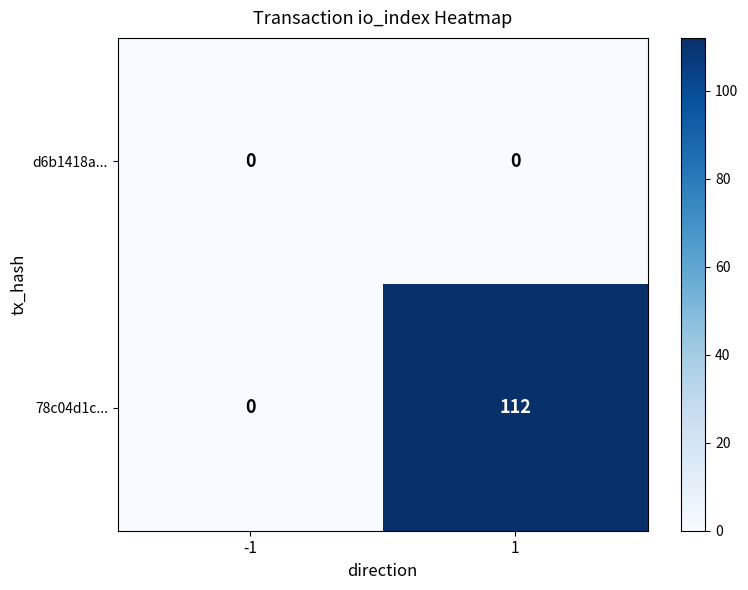

What is the total value across all series at 1?

112